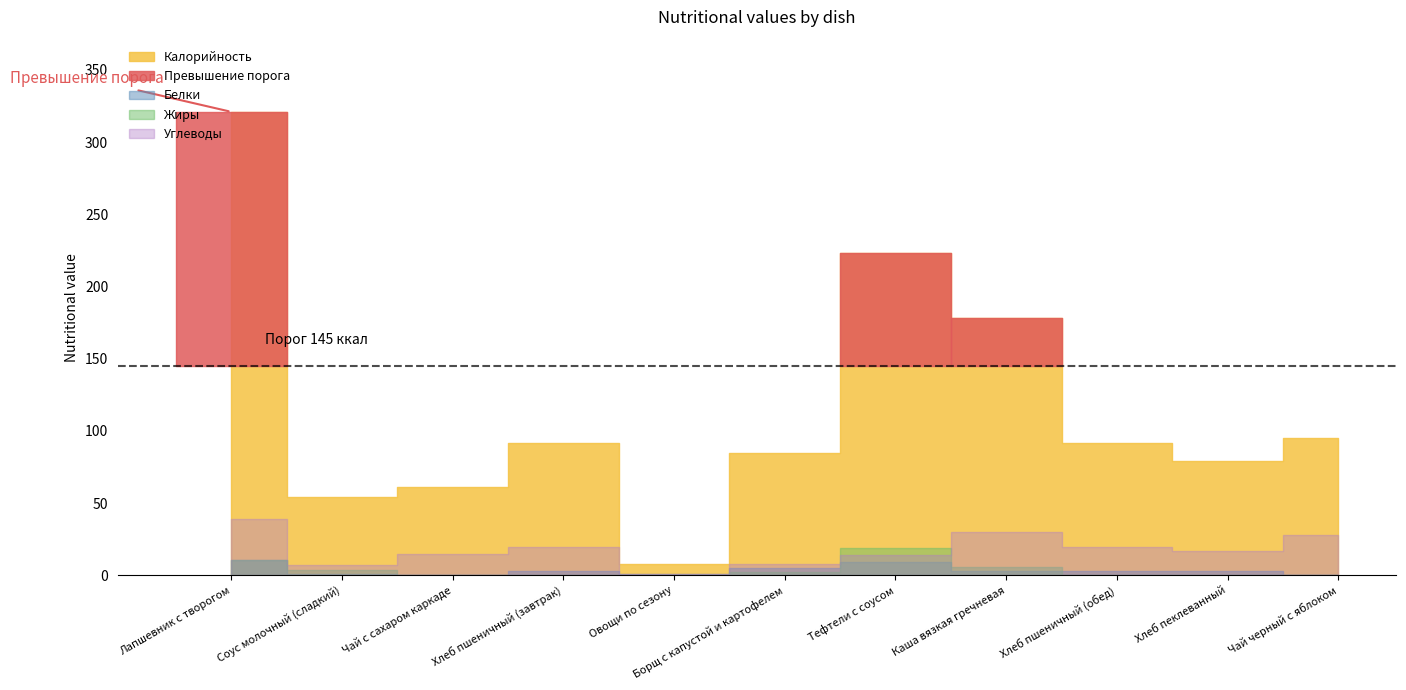

At which category does Калорийность reach its first local peak?

Хлеб пшеничный (завтрак)